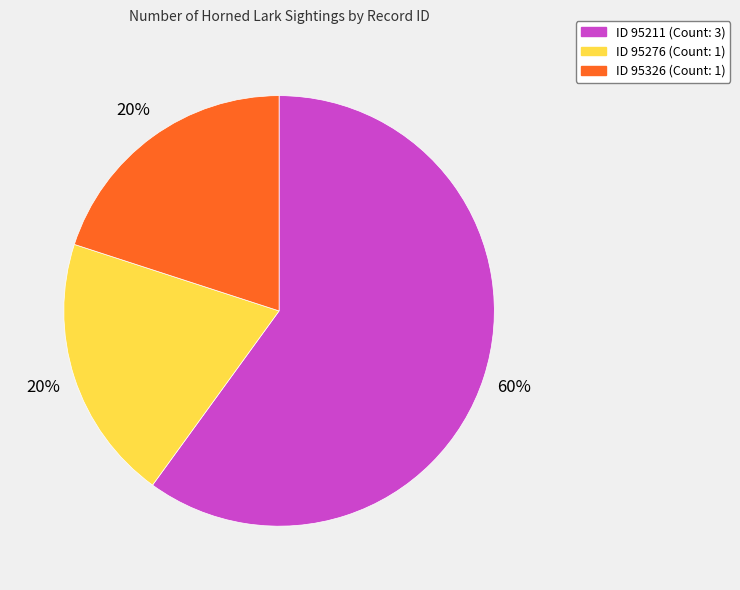

To the nearest percent, what is the difference between the largest and smallest slice percentages?

40%